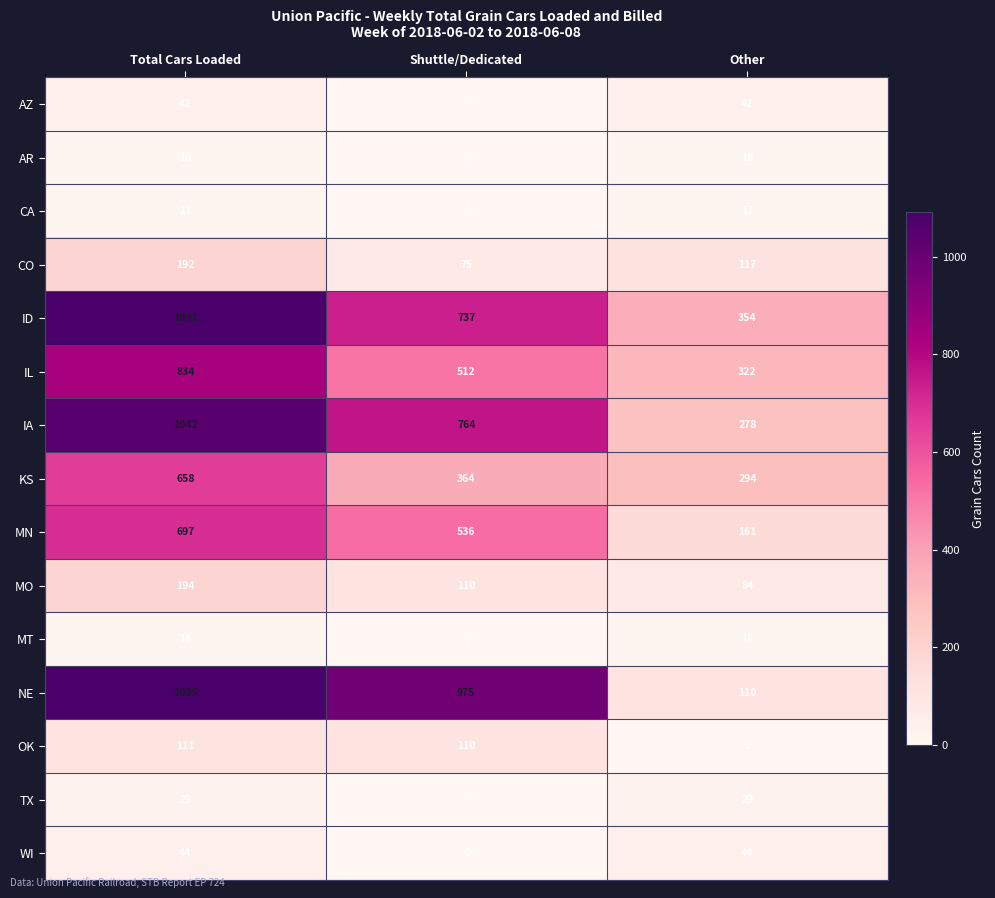

At which label does CO first exceed 117?

Total Cars Loaded